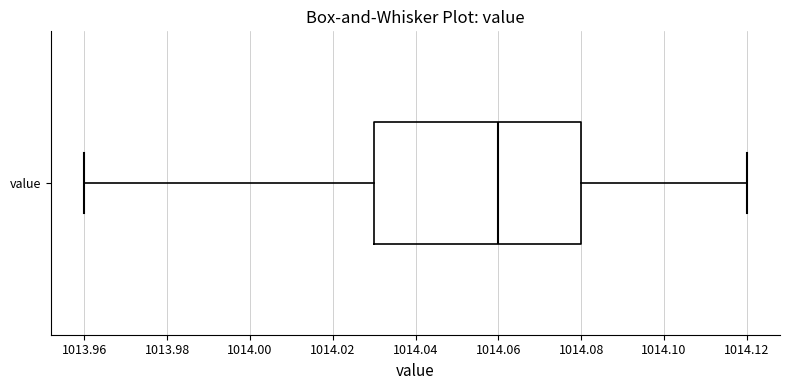

Where does the left whisker of the box for value end on the x-axis? The values are not printed on the chart, so give them approximately, as read against the axis.

1013.96